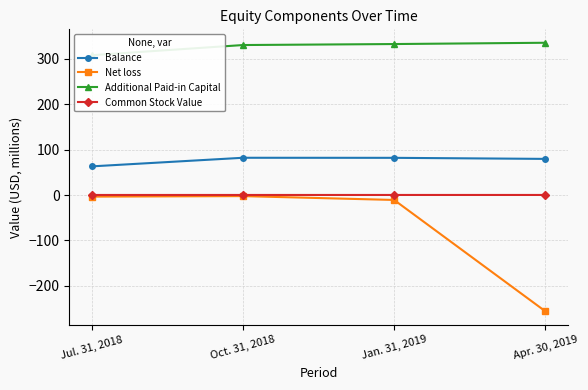

Between Oct. 31, 2018 and Jul. 31, 2018, which is larger?

Oct. 31, 2018